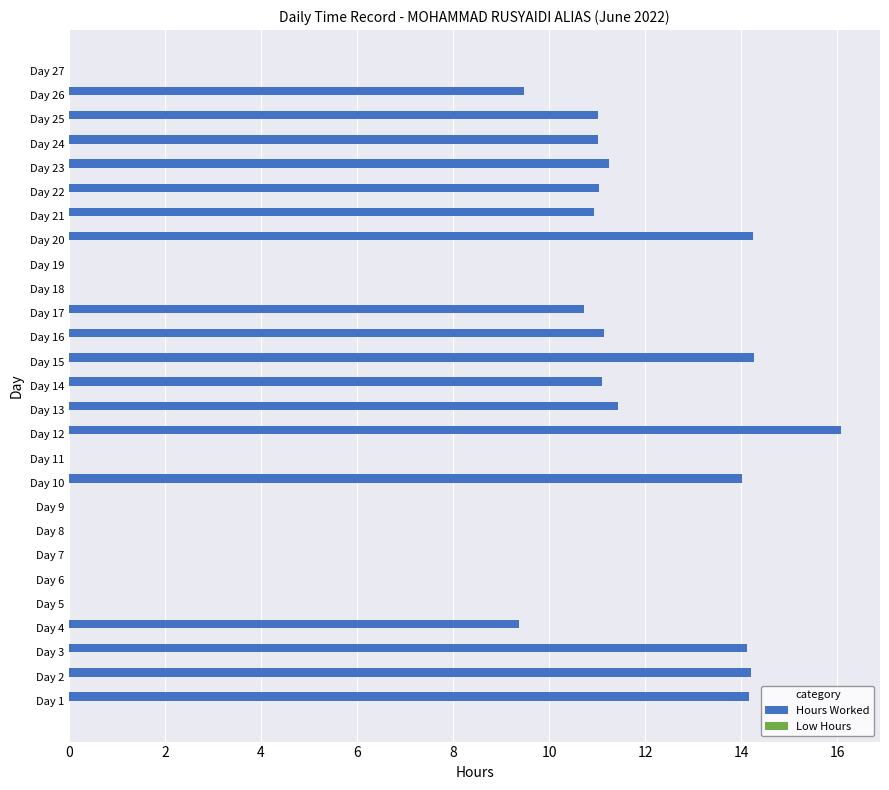

What is the ratio of the value at Day 1 to the value at Day 16?

1.3